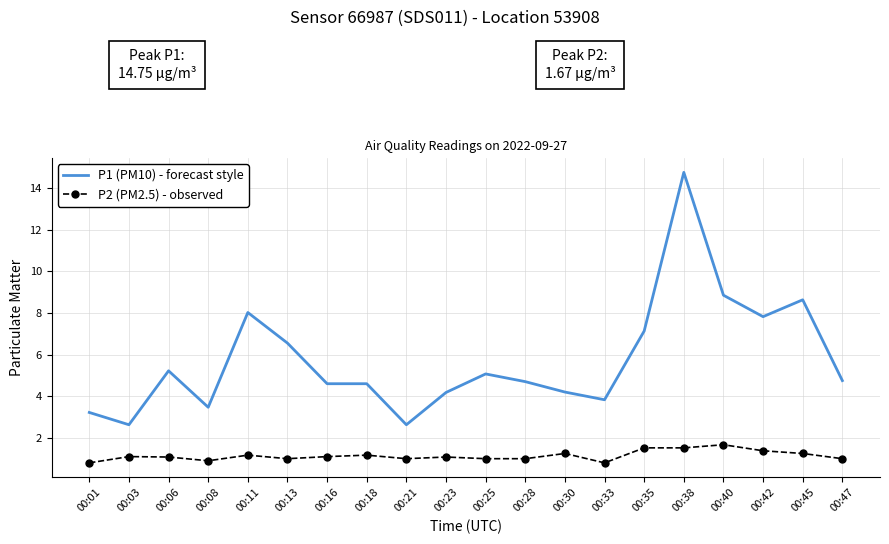

True or false: P1 (PM10) - forecast style and P2 (PM2.5) - observed cross at least once.

False